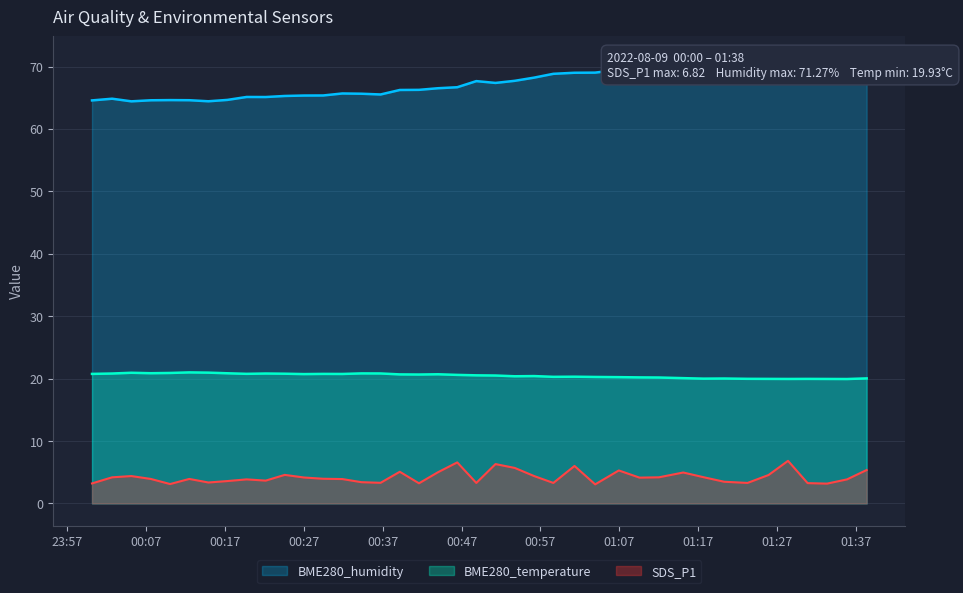

At which category does BME280_humidity reach its first local peak?

2022/08/09 00:02:42